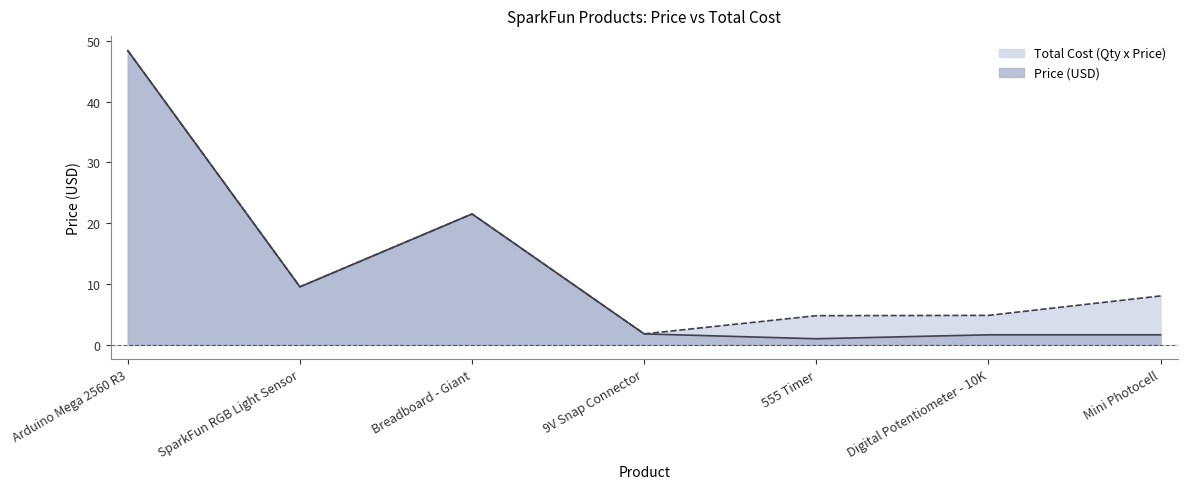

What position from the right is Mini Photocell?

1